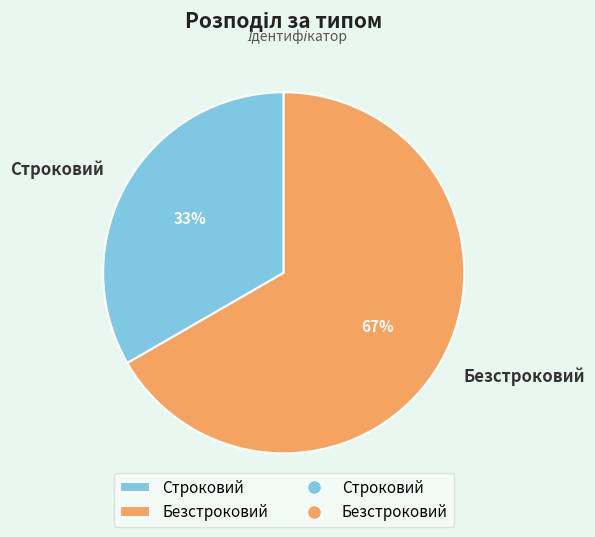

Combined, do Безстроковий and Строковий account for over 50%?

Yes